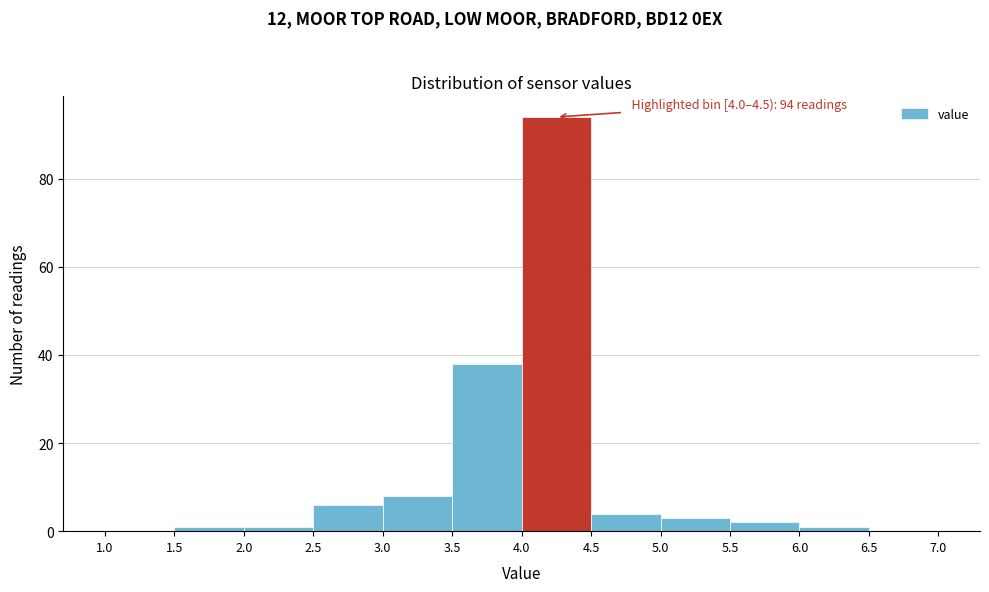

Over which range of the x-axis is the bar tallest?

4.0 to 4.5